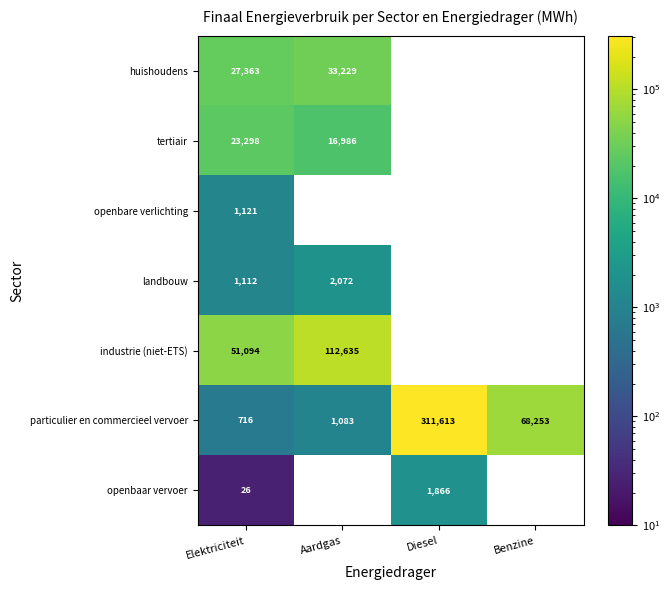

What is the total value across all series at Elektriciteit?

104730